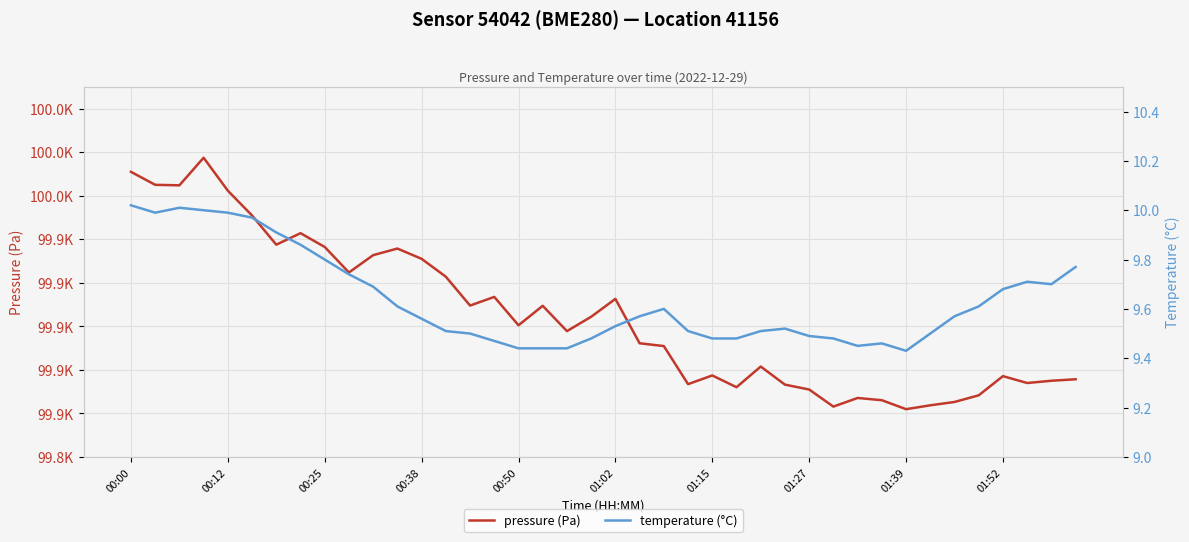

How many interior local peaks does the pressure (Pa) series have?

10